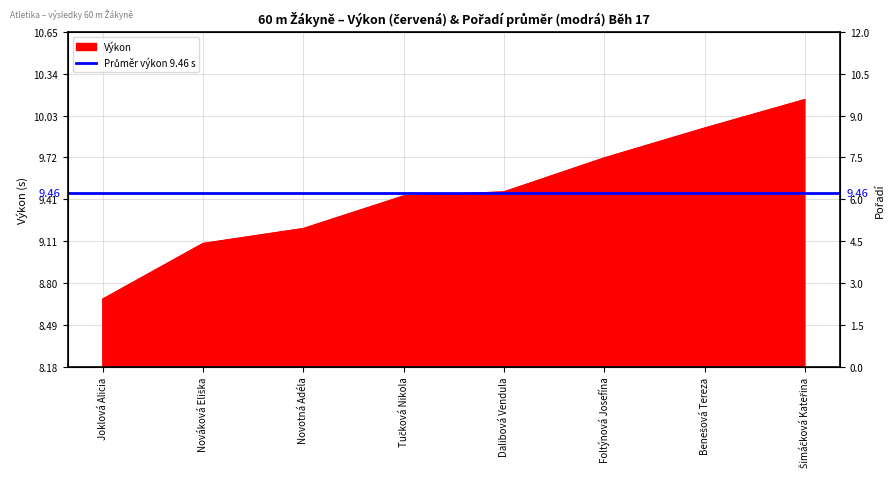

Reading right to left, extract all data points from this chart.

10.2	9.9	9.7	9.5	9.4	9.2	9.1	8.7